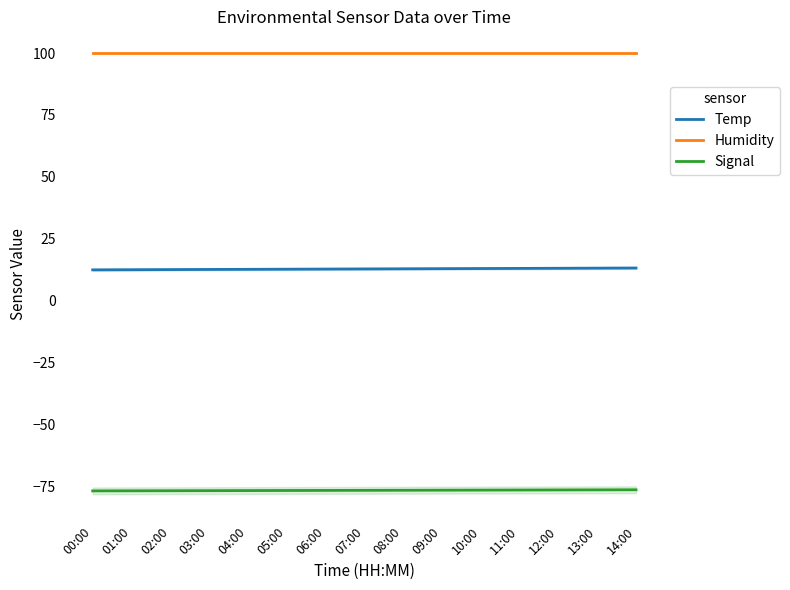

Rank the series by their maximum value, from highest to lowest.

Humidity, Temp, Signal